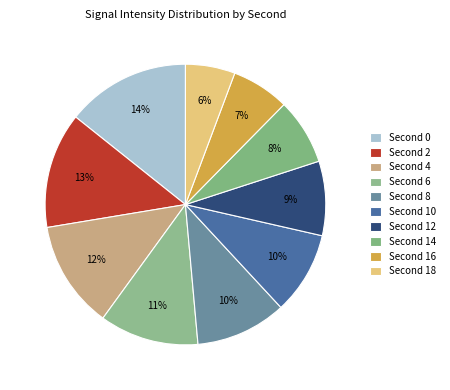

How many slices are in this pie chart?

10